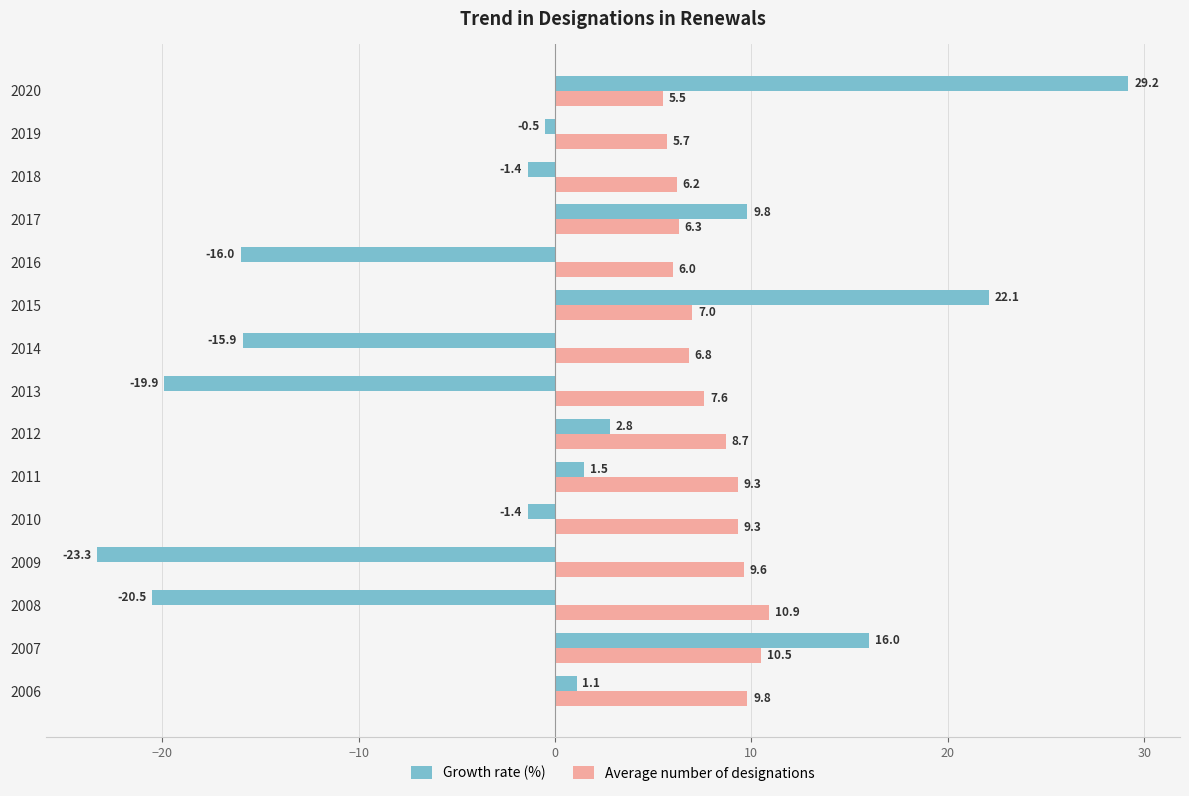

The value of Average number of designations at 2016 is 6.0. True or false?

True